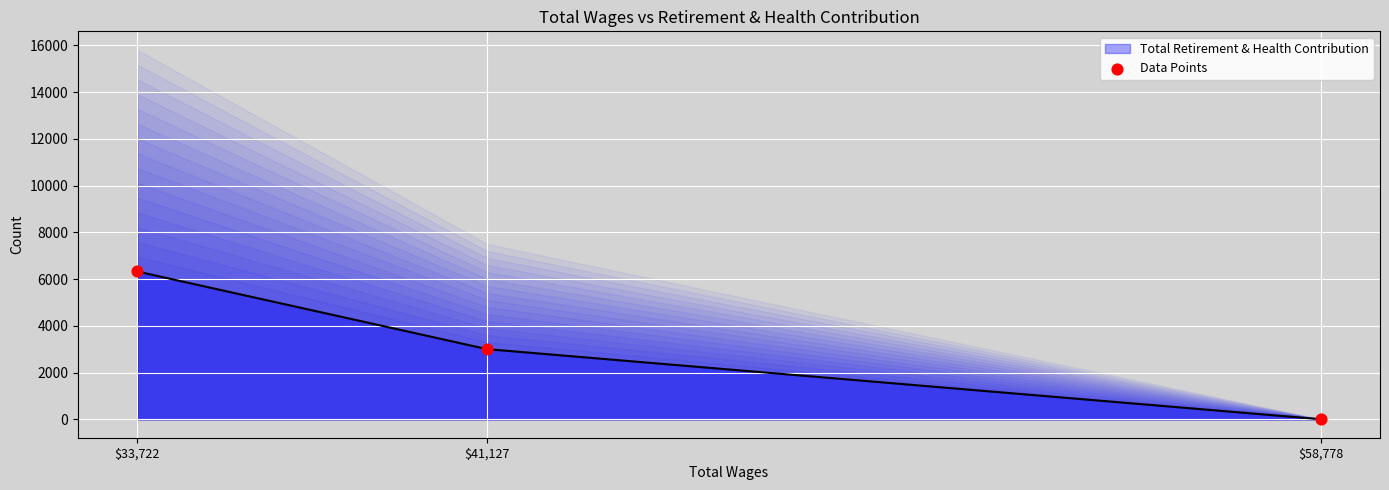

What is the change in value from $41,127 to $58,778?

-3001